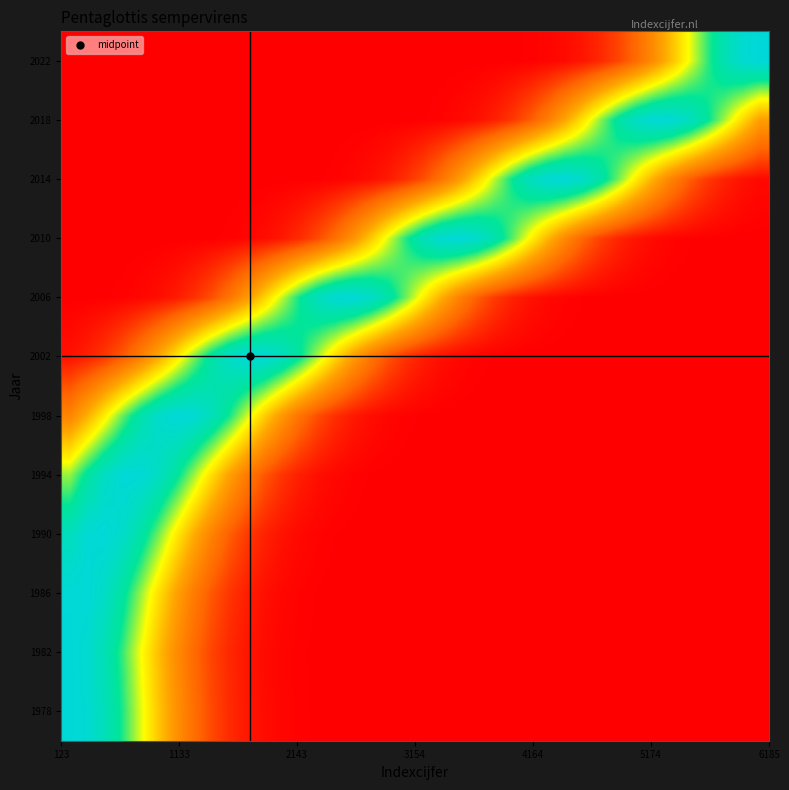

Reading left to right, list all the values displayed in this chart.

1978: 1.0	1.0	0.9	0.8	0.6	0.5	0.3	0.2	0.1	0.1	0.0	0.0	0.0	0.0	0.0	0.0	0.0	0.0	0.0	0.0	0.0	0.0	0.0	0.0	0.0	0.0	0.0	0.0	0.0	0.0	0.0	0.0	0.0	0.0	0.0	0.0	0.0	0.0	0.0	0.0
1982: 1.0	1.0	0.9	0.8	0.6	0.5	0.3	0.2	0.1	0.1	0.0	0.0	0.0	0.0	0.0	0.0	0.0	0.0	0.0	0.0	0.0	0.0	0.0	0.0	0.0	0.0	0.0	0.0	0.0	0.0	0.0	0.0	0.0	0.0	0.0	0.0	0.0	0.0	0.0	0.0
1986: 1.0	1.0	0.9	0.8	0.7	0.5	0.4	0.3	0.2	0.1	0.1	0.0	0.0	0.0	0.0	0.0	0.0	0.0	0.0	0.0	0.0	0.0	0.0	0.0	0.0	0.0	0.0	0.0	0.0	0.0	0.0	0.0	0.0	0.0	0.0	0.0	0.0	0.0	0.0	0.0
1990: 0.9	1.0	1.0	0.9	0.8	0.7	0.6	0.4	0.3	0.2	0.1	0.1	0.0	0.0	0.0	0.0	0.0	0.0	0.0	0.0	0.0	0.0	0.0	0.0	0.0	0.0	0.0	0.0	0.0	0.0	0.0	0.0	0.0	0.0	0.0	0.0	0.0	0.0	0.0	0.0
1994: 0.7	0.8	0.9	1.0	1.0	0.9	0.8	0.7	0.5	0.4	0.3	0.2	0.1	0.1	0.0	0.0	0.0	0.0	0.0	0.0	0.0	0.0	0.0	0.0	0.0	0.0	0.0	0.0	0.0	0.0	0.0	0.0	0.0	0.0	0.0	0.0	0.0	0.0	0.0	0.0
1998: 0.3	0.4	0.6	0.7	0.9	1.0	1.0	1.0	0.9	0.8	0.6	0.5	0.4	0.2	0.2	0.1	0.1	0.0	0.0	0.0	0.0	0.0	0.0	0.0	0.0	0.0	0.0	0.0	0.0	0.0	0.0	0.0	0.0	0.0	0.0	0.0	0.0	0.0	0.0	0.0
2002: 0.0	0.1	0.1	0.2	0.3	0.4	0.5	0.7	0.8	0.9	1.0	1.0	0.9	0.8	0.7	0.5	0.4	0.3	0.2	0.1	0.1	0.0	0.0	0.0	0.0	0.0	0.0	0.0	0.0	0.0	0.0	0.0	0.0	0.0	0.0	0.0	0.0	0.0	0.0	0.0
2006: 0.0	0.0	0.0	0.0	0.0	0.0	0.1	0.1	0.2	0.2	0.4	0.5	0.7	0.8	0.9	1.0	1.0	0.9	0.8	0.7	0.6	0.4	0.3	0.2	0.1	0.1	0.0	0.0	0.0	0.0	0.0	0.0	0.0	0.0	0.0	0.0	0.0	0.0	0.0	0.0
2010: 0.0	0.0	0.0	0.0	0.0	0.0	0.0	0.0	0.0	0.0	0.0	0.0	0.0	0.1	0.1	0.2	0.3	0.5	0.6	0.8	0.9	1.0	1.0	1.0	0.9	0.7	0.6	0.4	0.3	0.2	0.1	0.1	0.0	0.0	0.0	0.0	0.0	0.0	0.0	0.0
2014: 0.0	0.0	0.0	0.0	0.0	0.0	0.0	0.0	0.0	0.0	0.0	0.0	0.0	0.0	0.0	0.0	0.0	0.0	0.1	0.1	0.2	0.2	0.4	0.5	0.7	0.8	0.9	1.0	1.0	0.9	0.8	0.7	0.6	0.4	0.3	0.2	0.1	0.1	0.0	0.0
2018: 0.0	0.0	0.0	0.0	0.0	0.0	0.0	0.0	0.0	0.0	0.0	0.0	0.0	0.0	0.0	0.0	0.0	0.0	0.0	0.0	0.0	0.0	0.0	0.0	0.1	0.1	0.2	0.3	0.4	0.5	0.7	0.8	0.9	1.0	1.0	0.9	0.8	0.7	0.5	0.4
2022: 0.0	0.0	0.0	0.0	0.0	0.0	0.0	0.0	0.0	0.0	0.0	0.0	0.0	0.0	0.0	0.0	0.0	0.0	0.0	0.0	0.0	0.0	0.0	0.0	0.0	0.0	0.0	0.0	0.0	0.0	0.1	0.1	0.2	0.3	0.5	0.6	0.8	0.9	1.0	1.0